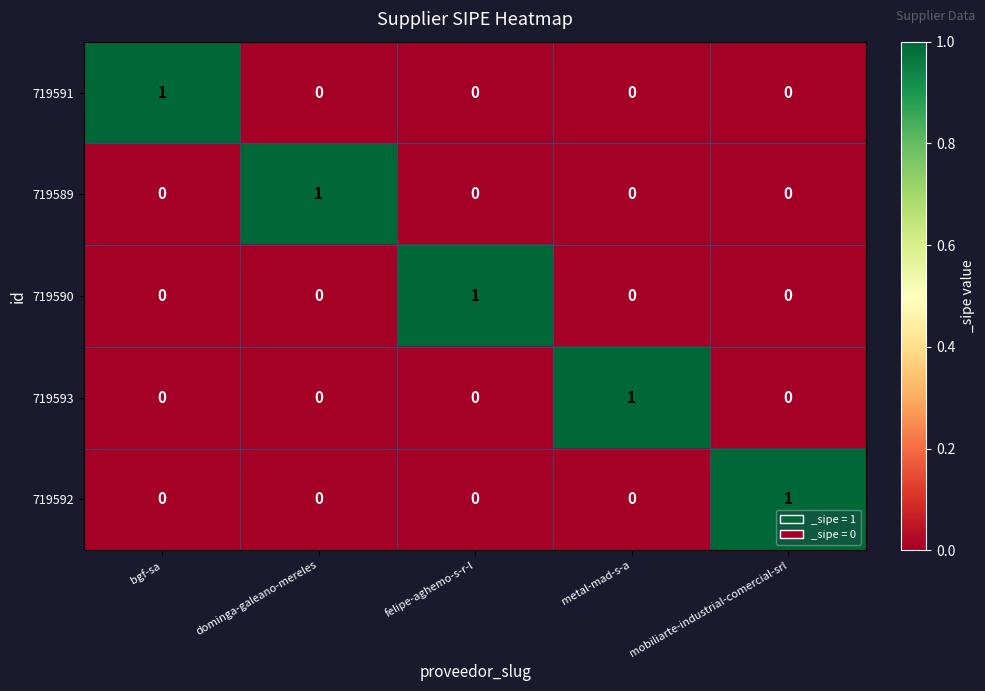

True or false: 719591 has a value of 0 at metal-mad-s-a.

True